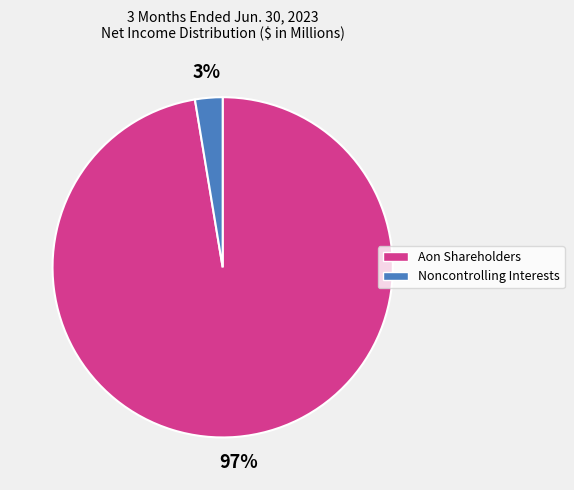

How many slices are in this pie chart?

2